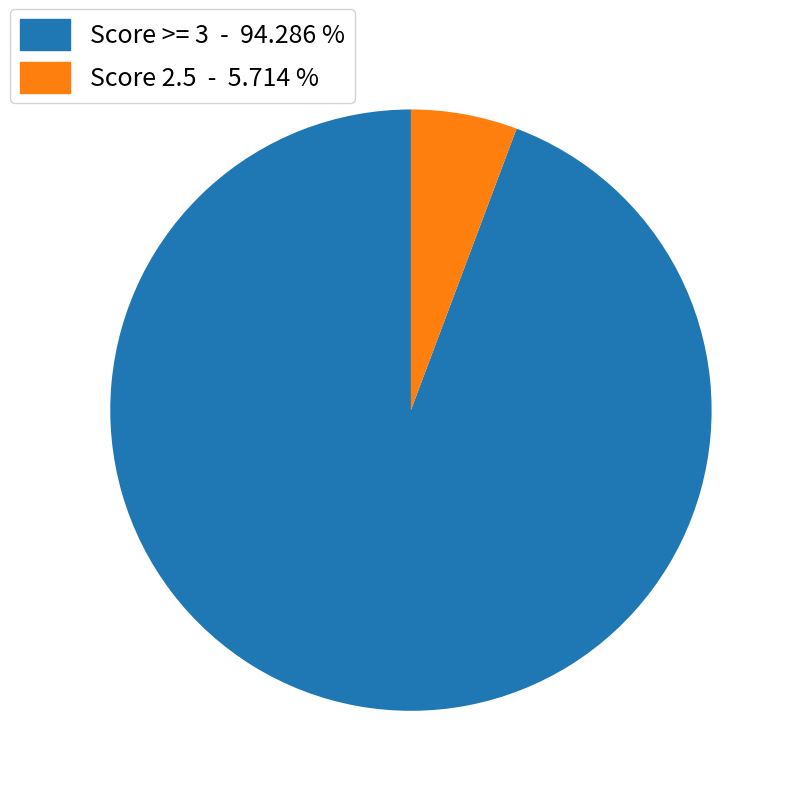

Rank the categories by value from lowest to highest.

Score 2.5 - 5.714 %, Score >= 3 - 94.286 %